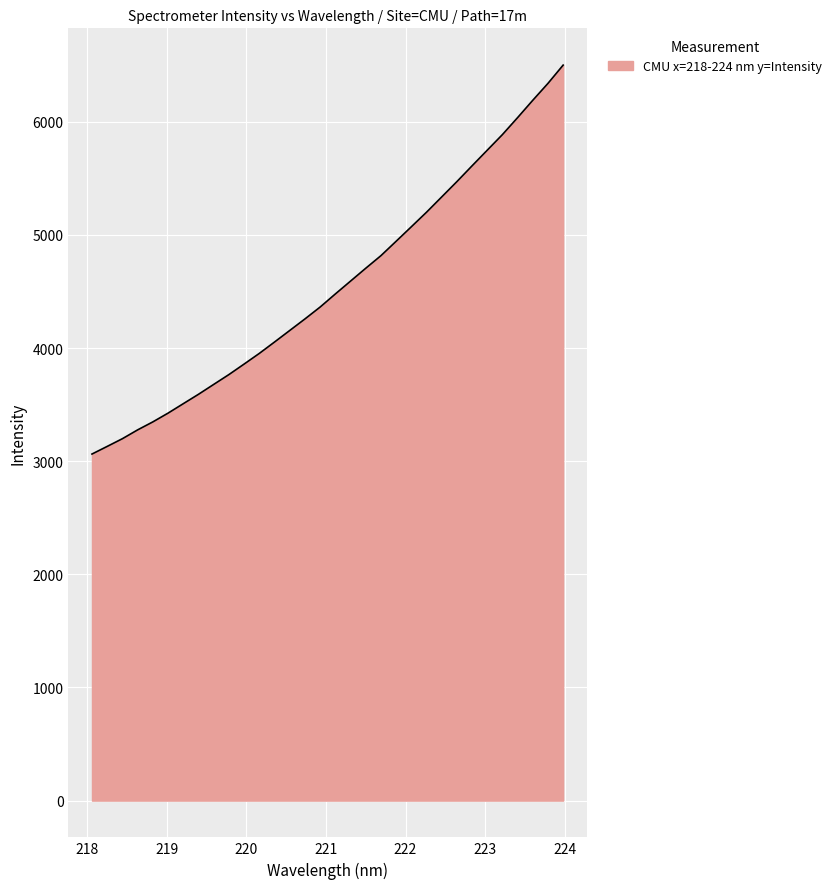

What is the difference between the second highest and minimum values?

3275.9